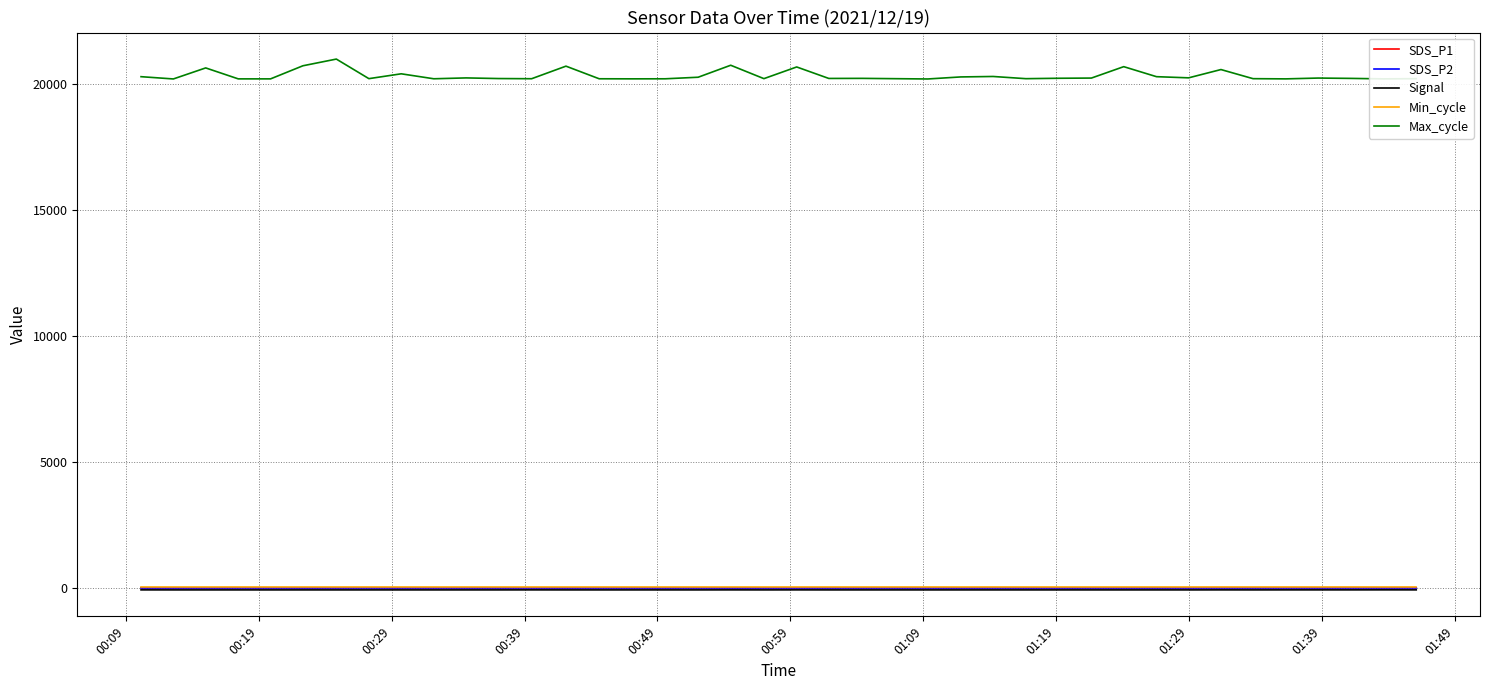

True or false: Max_cycle and Signal cross at least once.

False